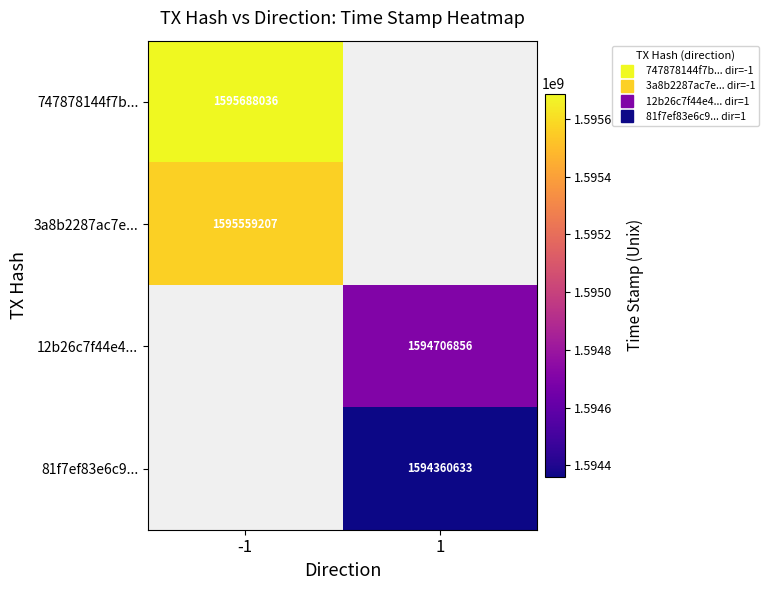

At how many categories does at least one series exceed 1594589606?

2